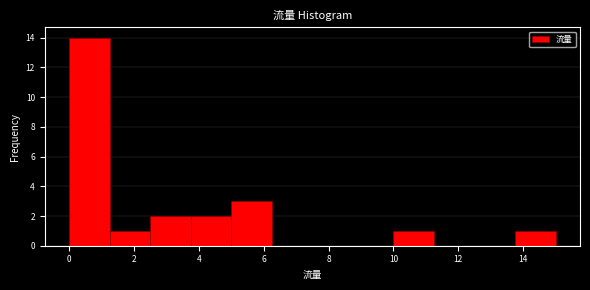

Reading left to right, transcribe this chart: for each bar, give the range it covers on the x-axis and its height. Neither the bar edges nor the heights are printed on the chart, so give them approximately, as read against the axes.

0.00 to 1.25: 14
1.25 to 2.50: 1
2.50 to 3.75: 2
3.75 to 5.00: 2
5.00 to 6.25: 3
6.25 to 7.50: 0
7.50 to 8.75: 0
8.75 to 10.00: 0
10.00 to 11.25: 1
11.25 to 12.50: 0
12.50 to 13.75: 0
13.75 to 15.00: 1